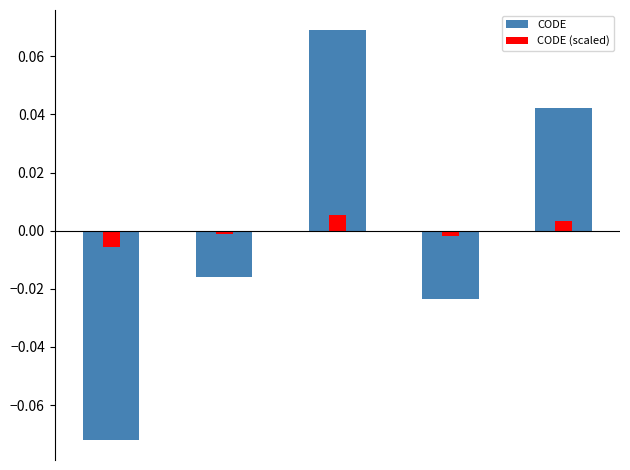

Reading left to right, extract all data points from this chart.

CODE: 0=-0.1	1=-0.0	2=0.1	3=-0.0	4=0.0
CODE (scaled): 0=-0.0	1=-0.0	2=0.0	3=-0.0	4=0.0